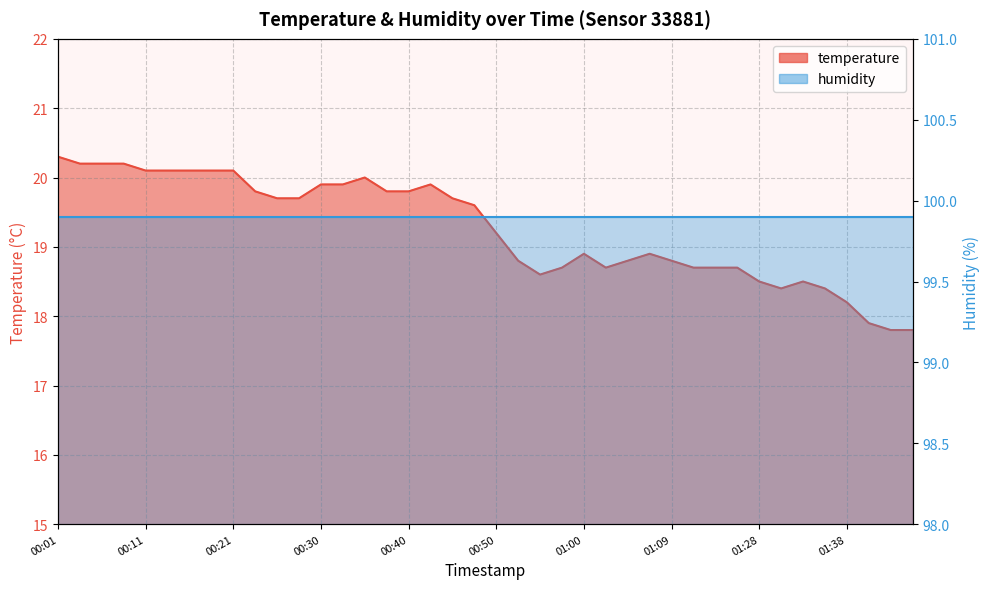

What is the average value?

19.3